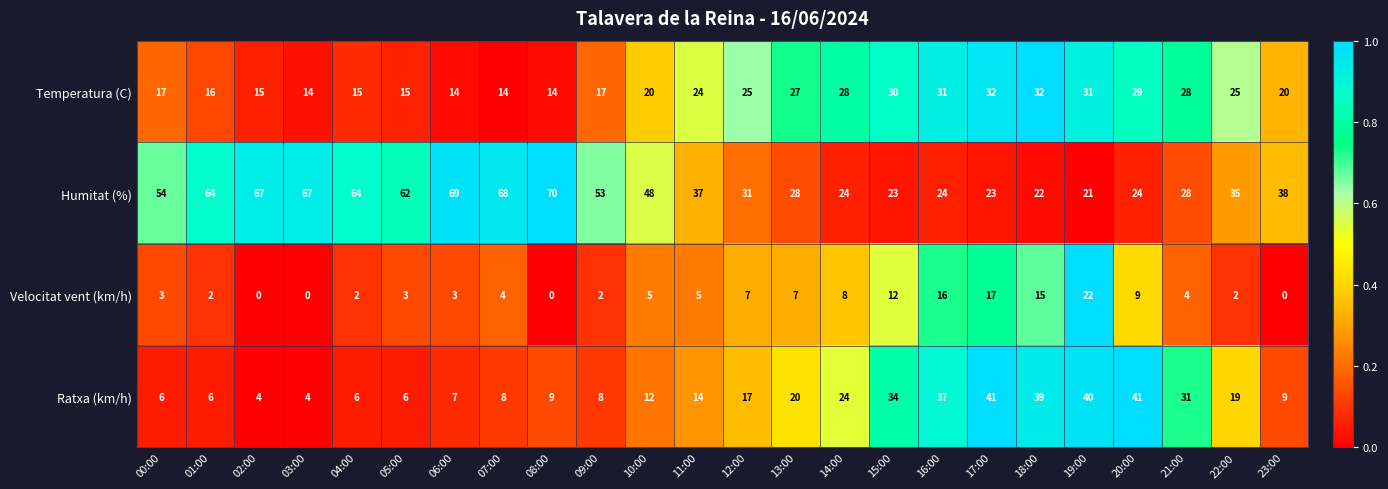

Which series has the largest total across all categories?

Humitat (%)